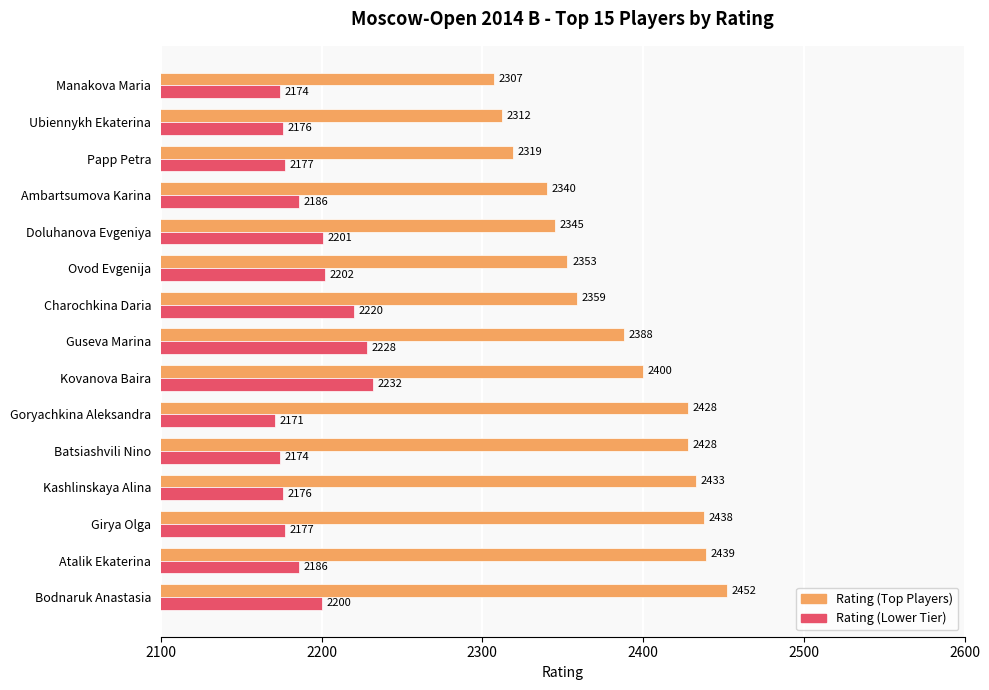

What is the smallest value displayed?

2171